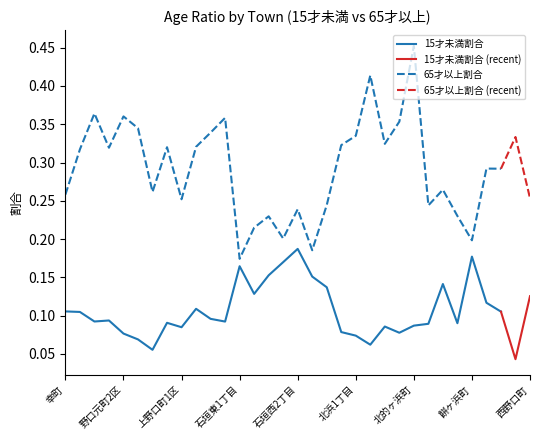

True or false: 15才未満割合 and 65才以上割合 cross at least once.

False